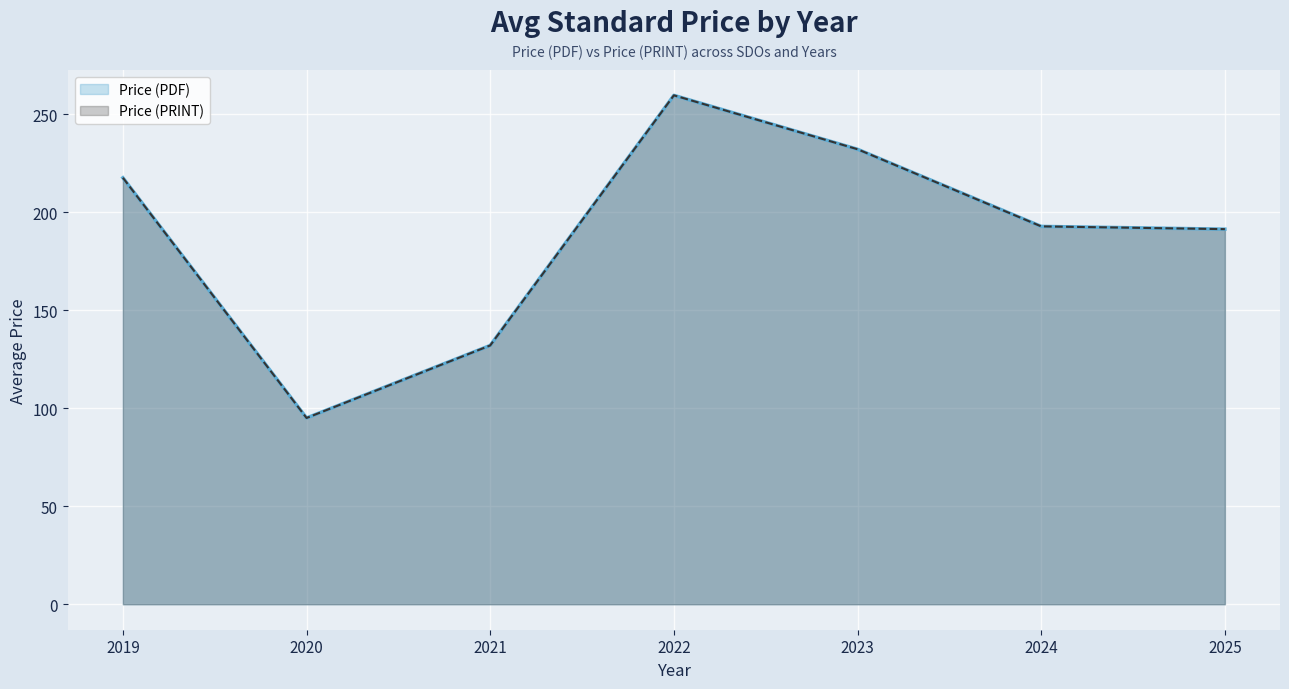

Does the chart display data point markers on the line(s)?

No